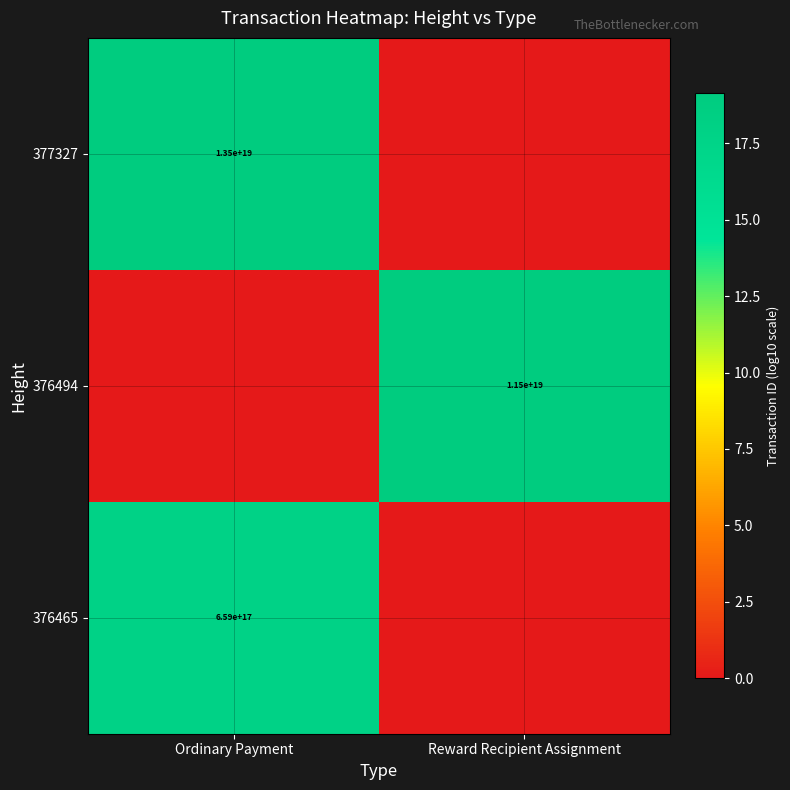

Is it true that 377327 equals 6043911380511474688 at Ordinary Payment?

False